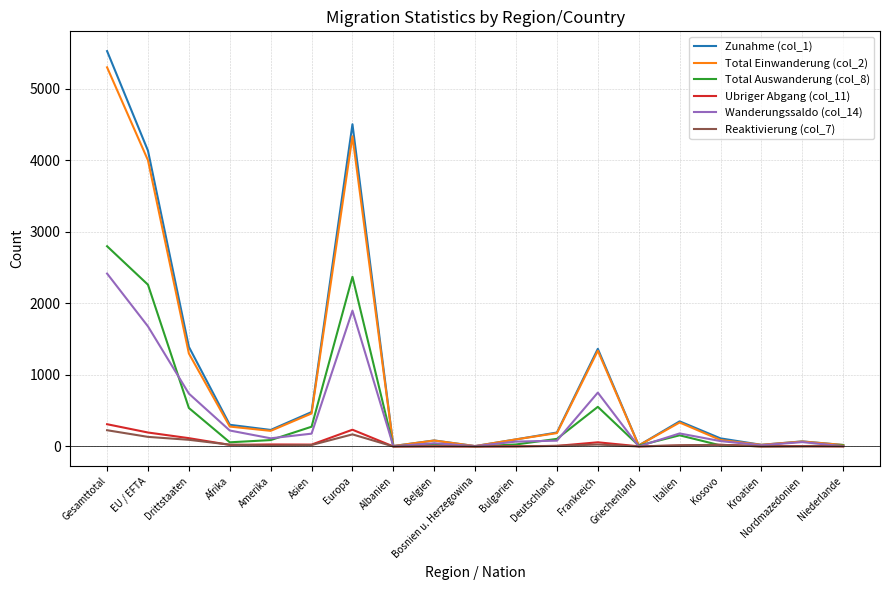

Which label corresponds to the largest value in the chart?

Gesamttotal